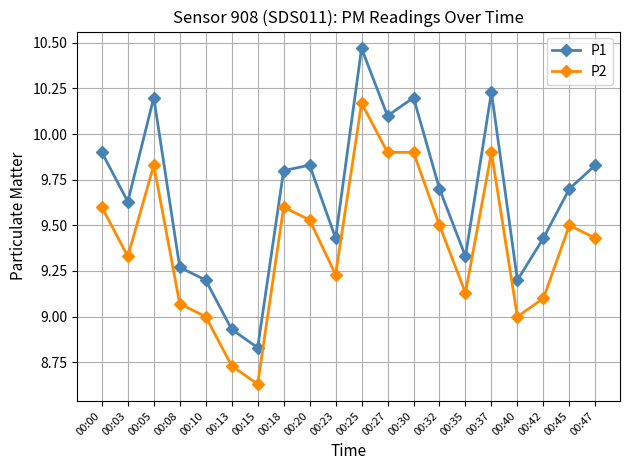

Where is the first local minimum for P1?

00:03